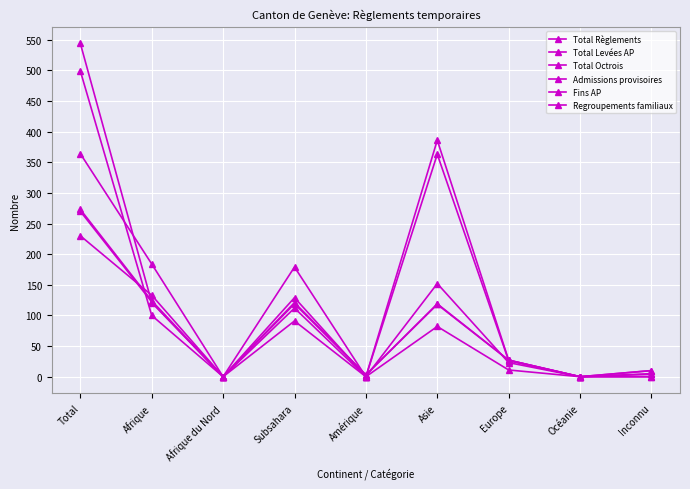

How many lines are shown in the chart?

6